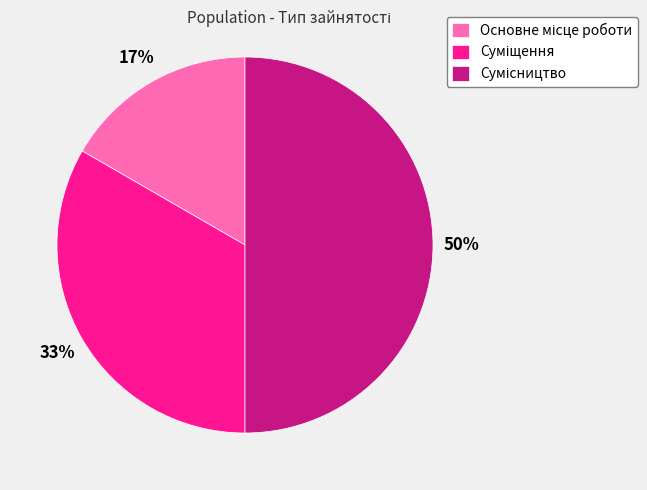

To the nearest percent, what is the average slice percentage?

33%